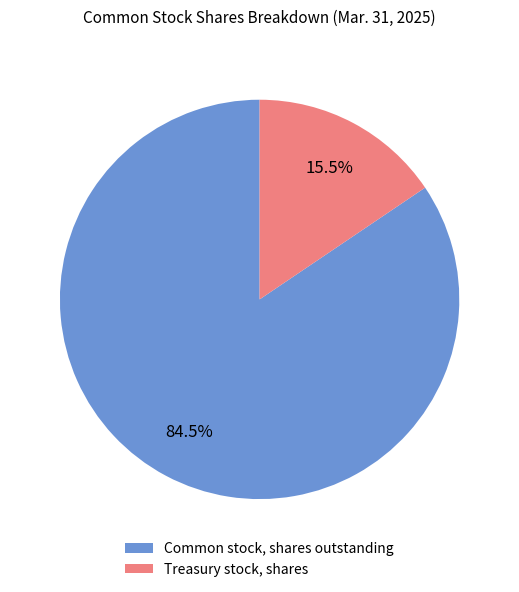

Is it true that Common stock, shares outstanding is 73% of the pie?

False